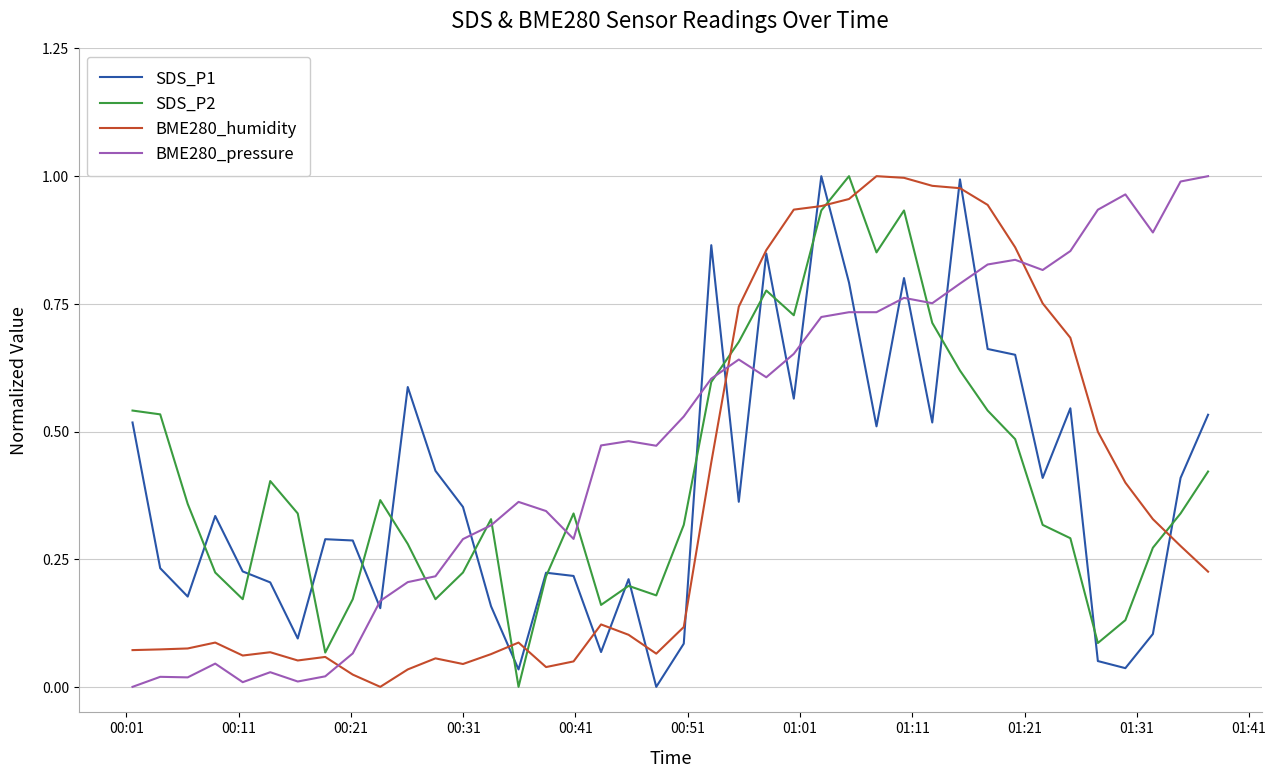

Which series has the largest total across all categories?

BME280_pressure